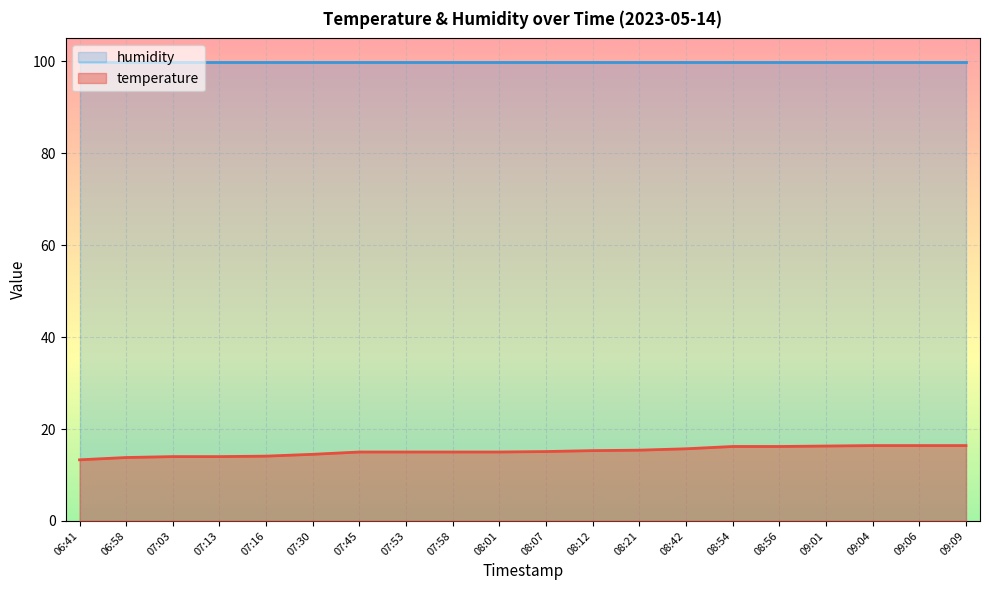

Rank the categories by value from highest to lowest.

09:04, 09:06, 09:09, 09:01, 08:54, 08:56, 08:42, 08:21, 08:12, 08:07, 07:45, 07:53, 07:58, 08:01, 07:30, 07:16, 07:03, 07:13, 06:58, 06:41